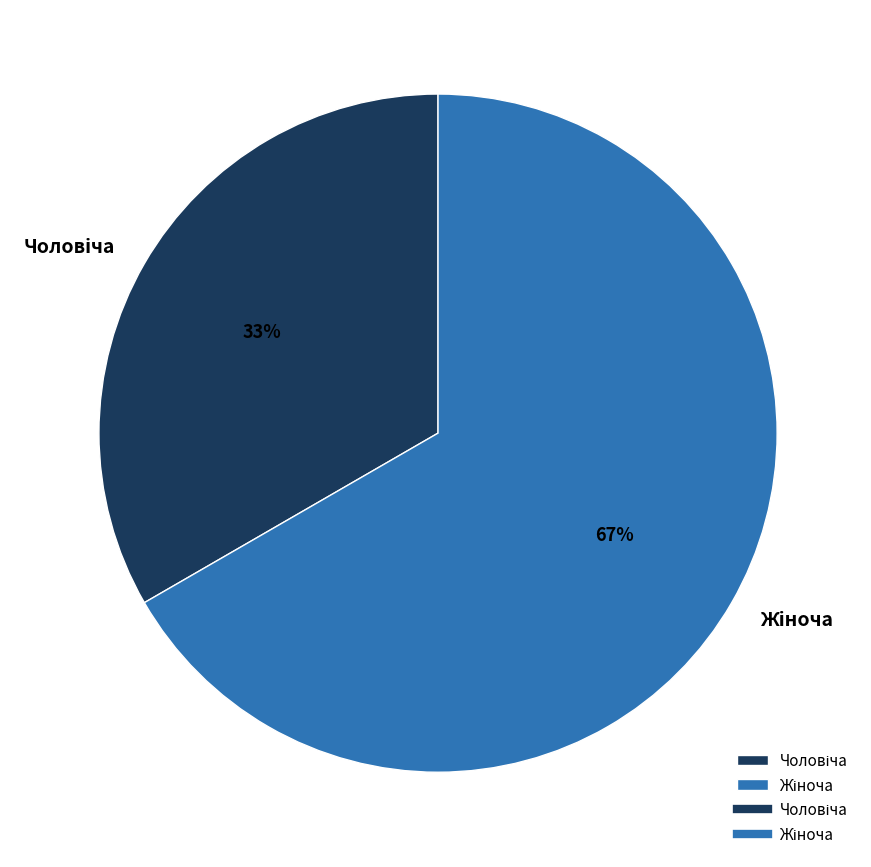

Is there any slice that represents more than half of the pie?

Yes